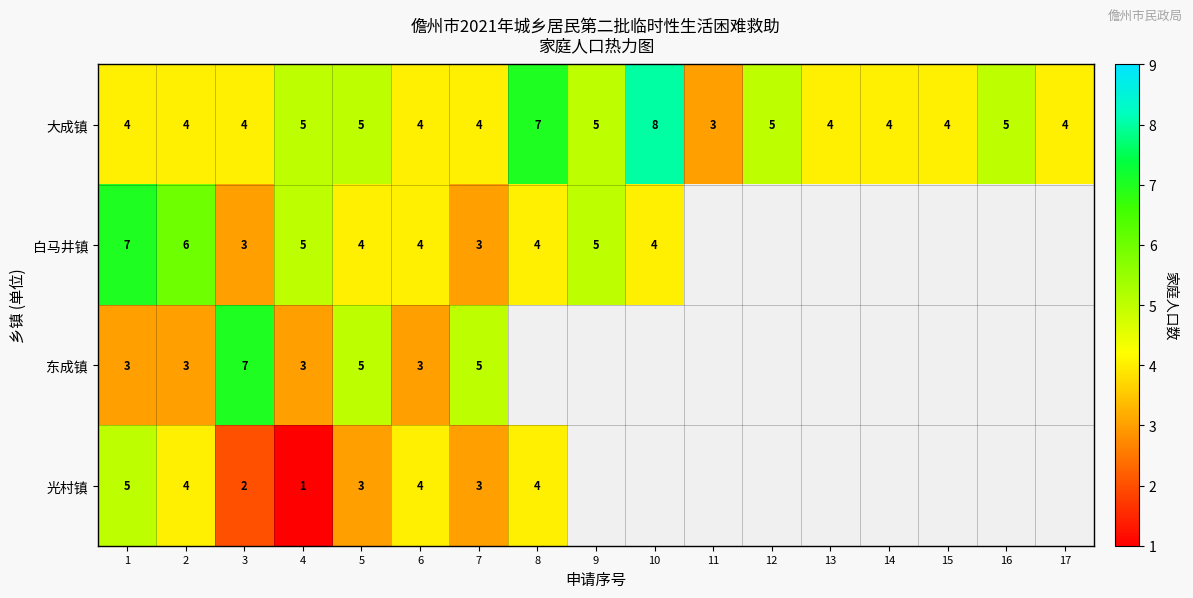

What is the total value across all series at 5?

17